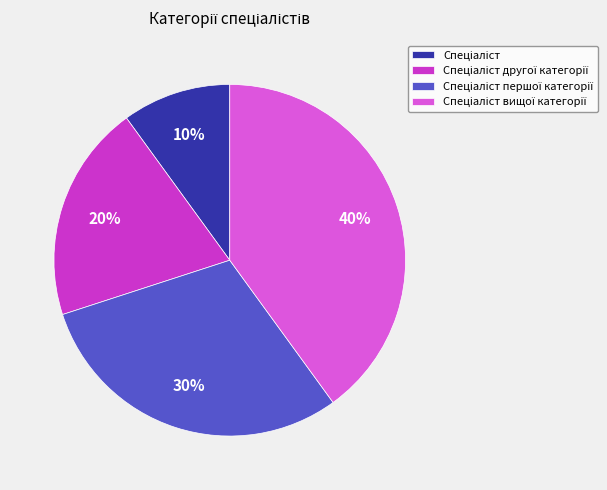

Does any single category account for the majority?

No